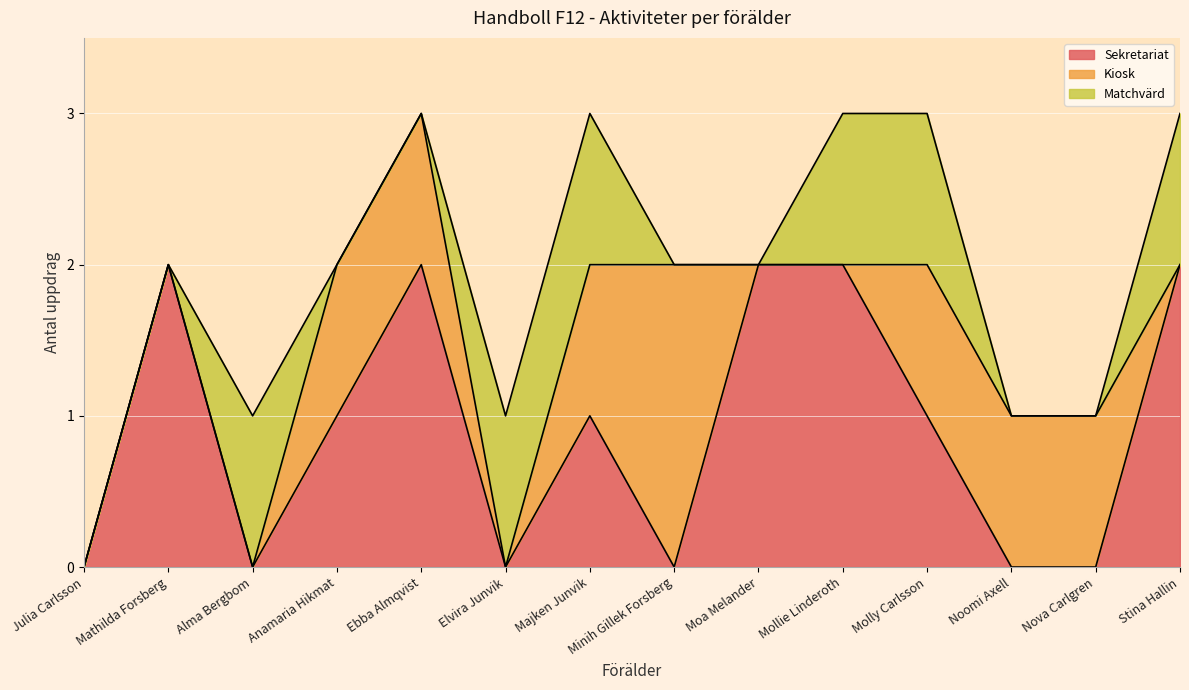

The value of Sekretariat at Mathilda Forsberg is 2. True or false?

True